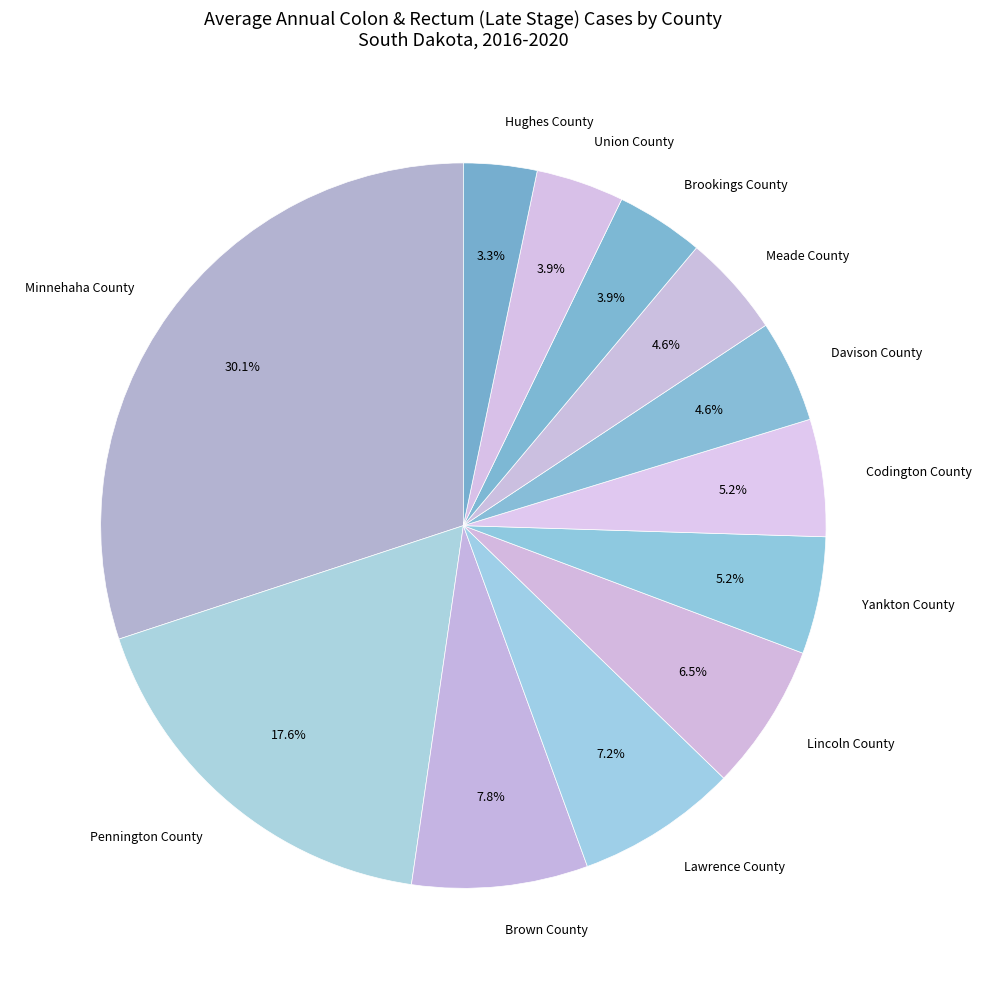

What percentage is the Minnehaha County slice, to the nearest percent?

30%